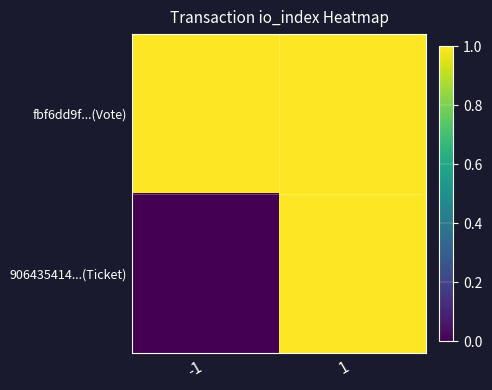

Reading left to right, transcribe all the data shown in this chart.

fbf6dd9f...(Vote): -1=1	1=1
906435414...(Ticket): -1=0	1=1